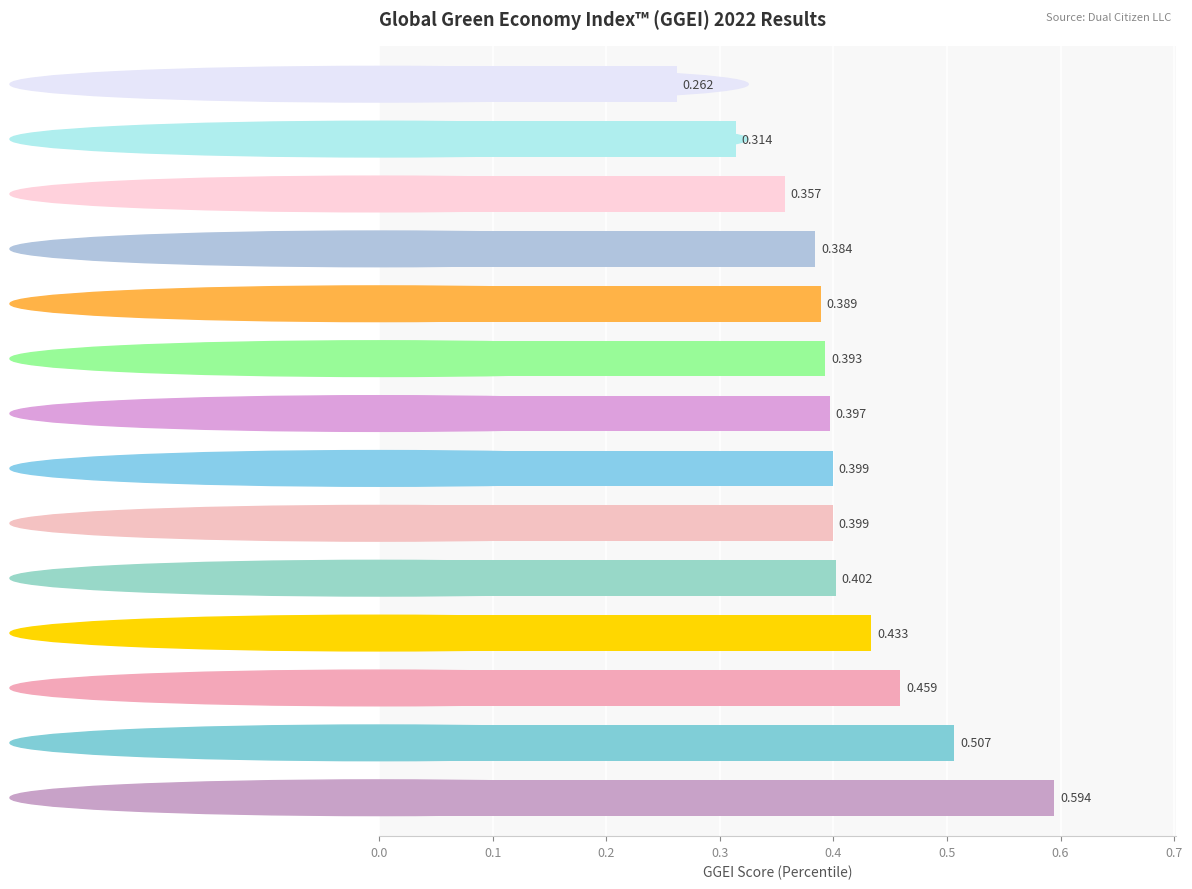

Where is the data nearest to the value 0?

Oman